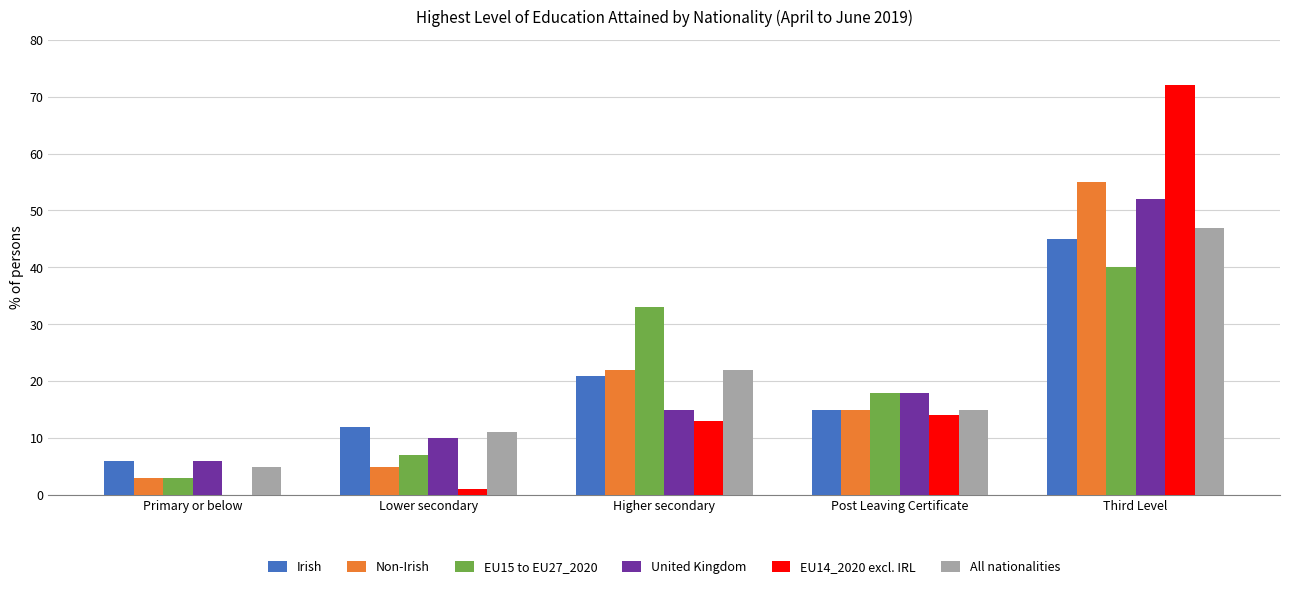

Reading right to left, list all the values displayed in this chart.

Irish: Third Level=45	Post Leaving Certificate=15	Higher secondary=21	Lower secondary=12	Primary or below=6
Non-Irish: Third Level=55	Post Leaving Certificate=15	Higher secondary=22	Lower secondary=5	Primary or below=3
EU15 to EU27_2020: Third Level=40	Post Leaving Certificate=18	Higher secondary=33	Lower secondary=7	Primary or below=3
United Kingdom: Third Level=52	Post Leaving Certificate=18	Higher secondary=15	Lower secondary=10	Primary or below=6
EU14_2020 excl. IRL: Third Level=72	Post Leaving Certificate=14	Higher secondary=13	Lower secondary=1	Primary or below=0
All nationalities: Third Level=47	Post Leaving Certificate=15	Higher secondary=22	Lower secondary=11	Primary or below=5